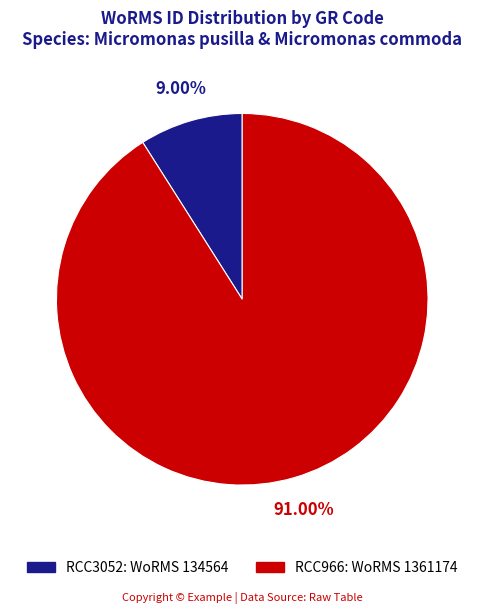

What is the total percentage of RCC3052 and RCC966?

100.0%